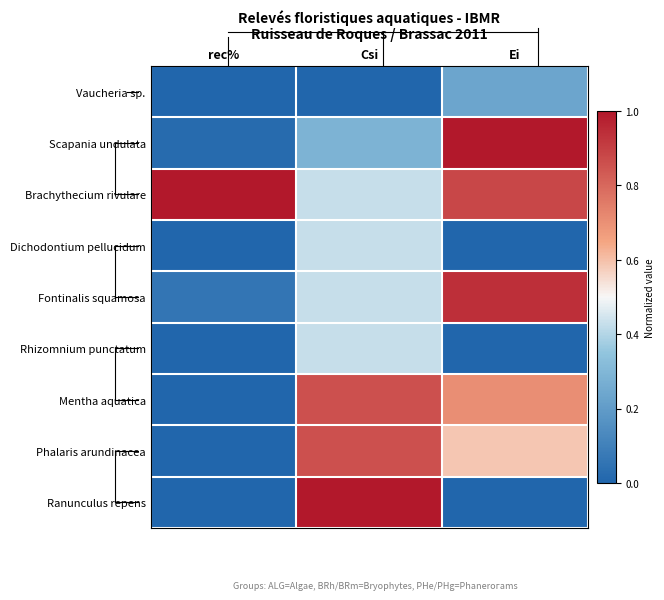

Which has a higher value, Ei or rec%?

Ei